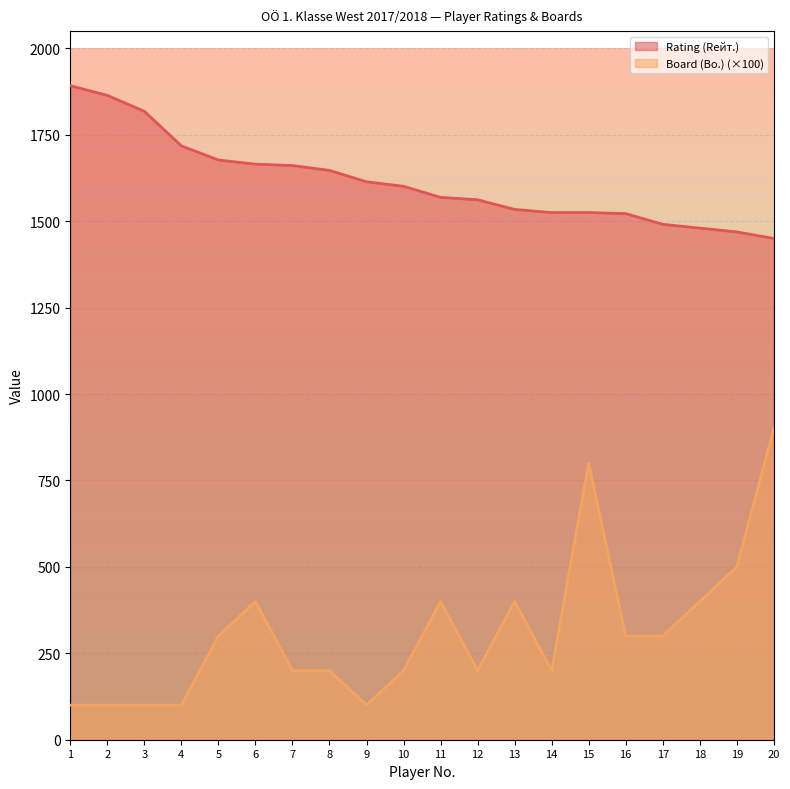

Reading left to right, list all the values displayed in this chart.

Rating (Rейт.): 1892	1864	1818	1718	1677	1665	1661	1647	1614	1601	1569	1562	1534	1525	1525	1522	1491	1480	1469	1450
Board (Bo.): 100	100	100	100	300	400	200	200	100	200	400	200	400	200	800	300	300	400	500	900